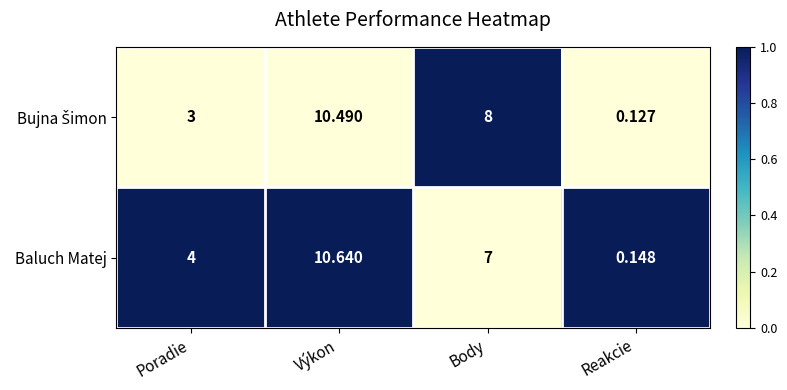

Which label corresponds to the smallest value in the chart?

Reakcie